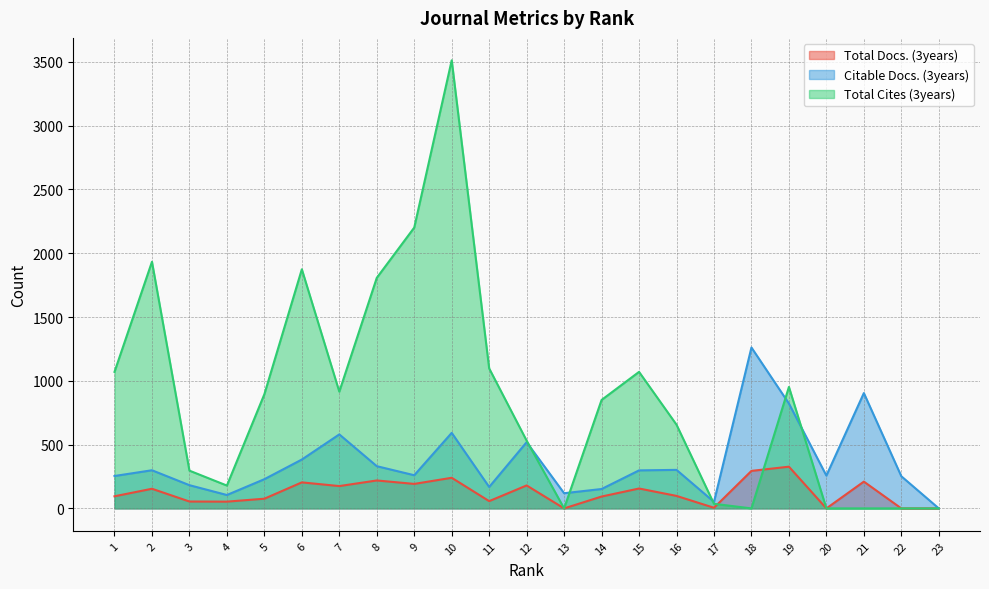

At which category is the sum across all series the highest?

10